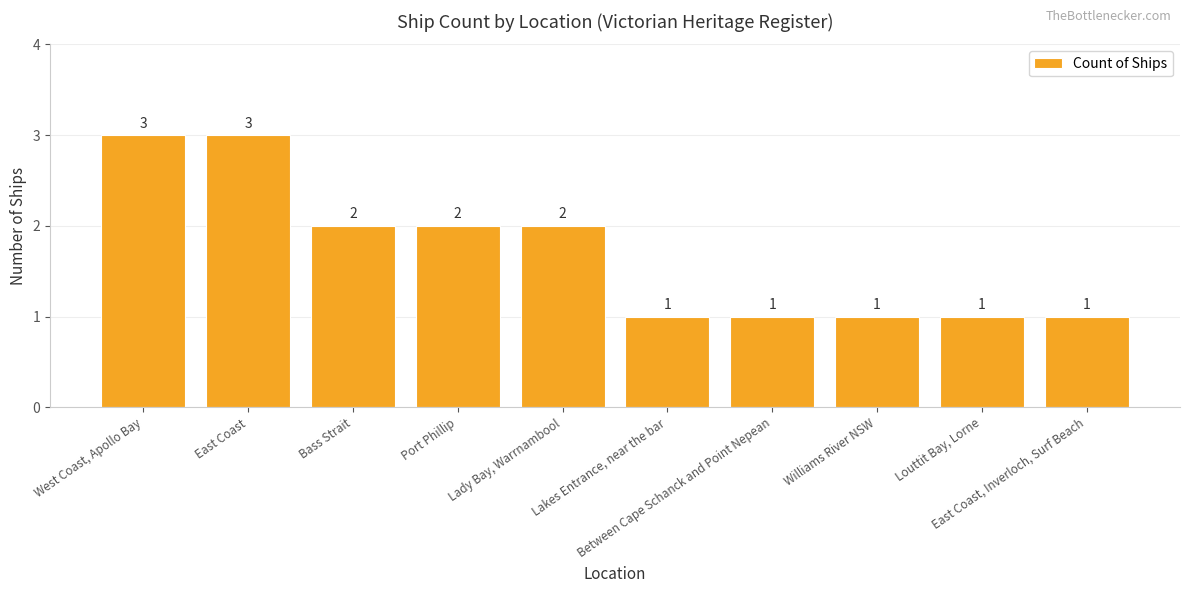

Reading left to right, what are all the values shown in this chart?

West Coast, Apollo Bay=3	East Coast=3	Bass Strait=2	Port Phillip=2	Lady Bay, Warrnambool=2	Lakes Entrance, near the bar=1	Between Cape Schanck and Point Nepean=1	Williams River NSW=1	Louttit Bay, Lorne=1	East Coast, Inverloch, Surf Beach=1